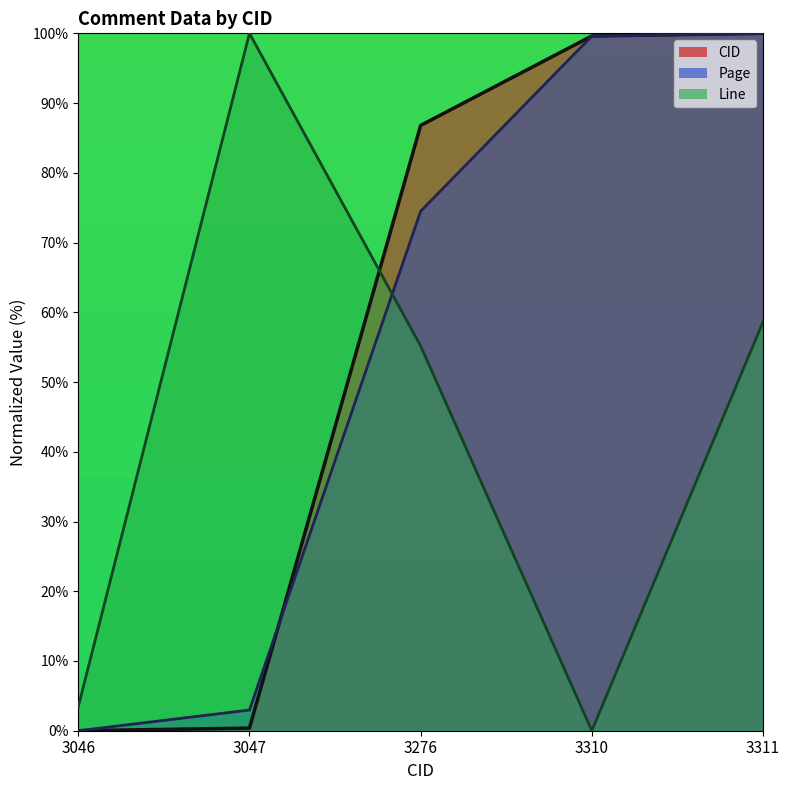

Rank the series at 3310 from highest to lowest value.

CID, Page, Line